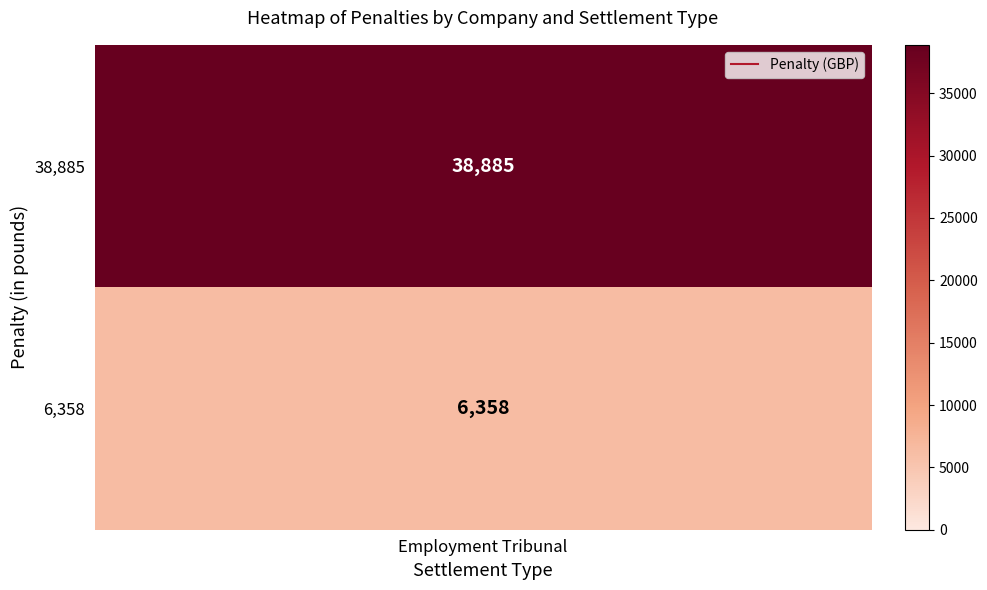

Is it true that the value at 1 is 6358?

True